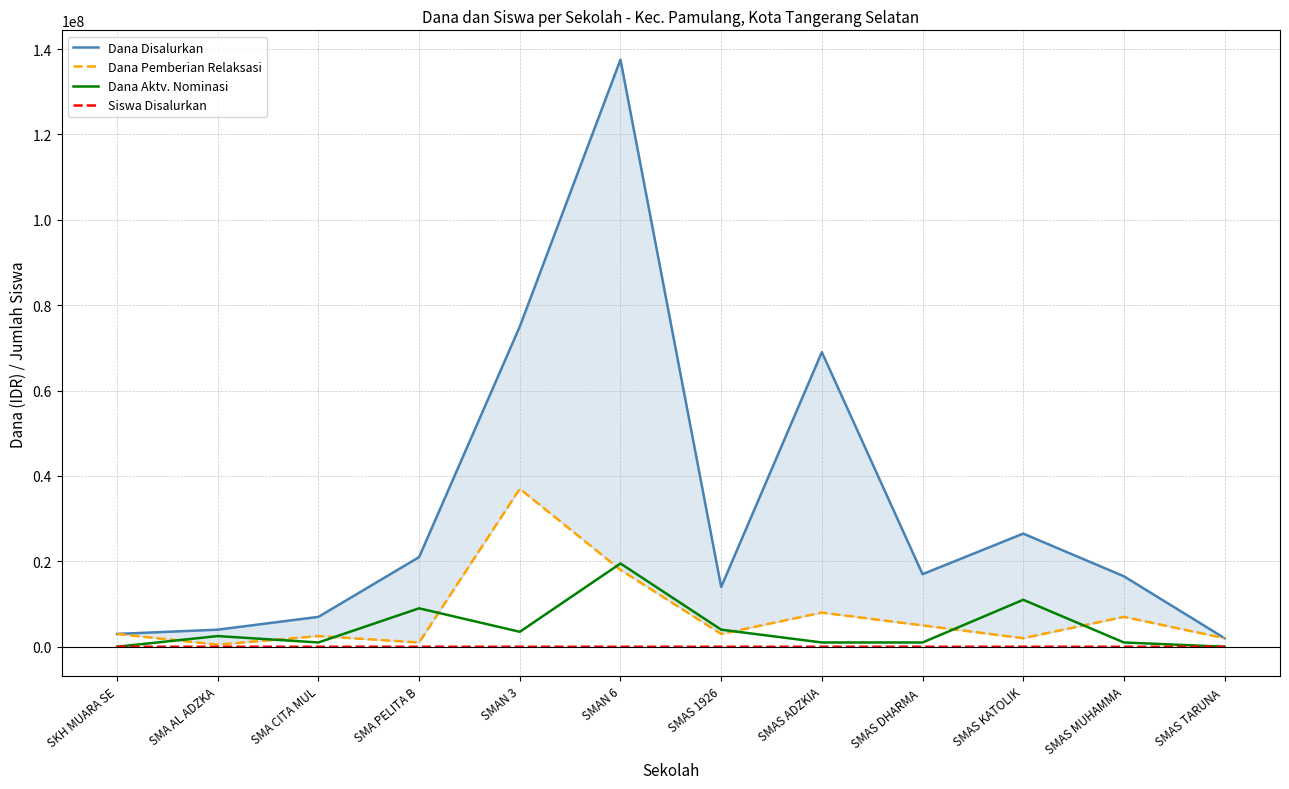

How many lines are shown in the chart?

4